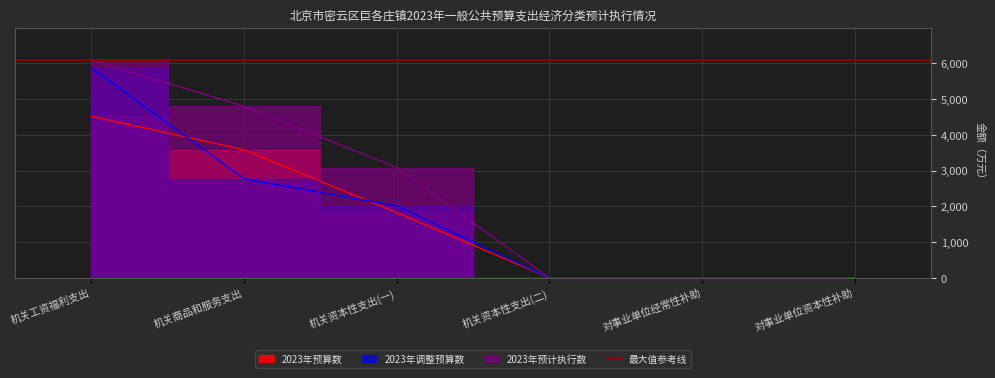

How many 2023年预算数 values are between 0 and 3580?

5